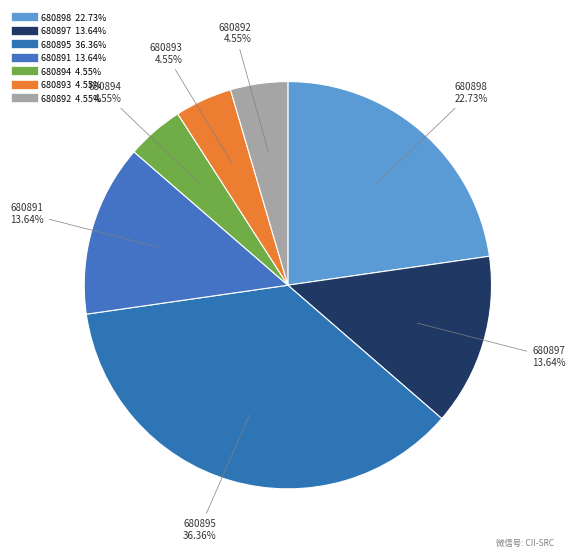

Which category has the smallest portion of the pie?

680894